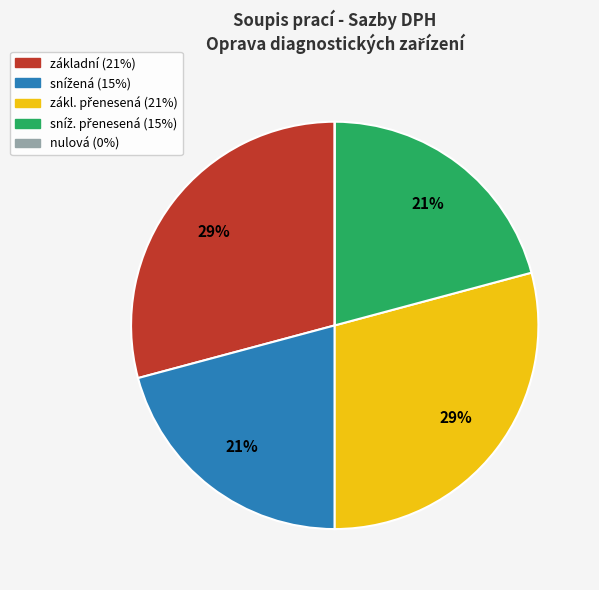

To the nearest percent, what is the average slice percentage?

20%